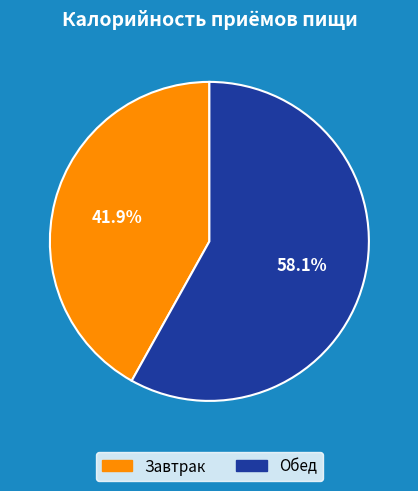

How much of the chart is everything except Завтрак?

58.1%